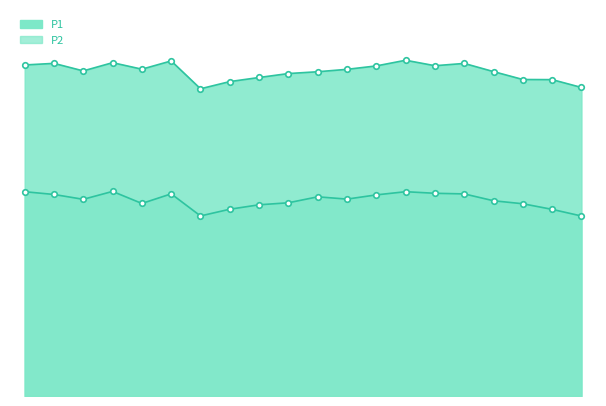

True or false: P2 has a value of 65.3 at 02:55.

False